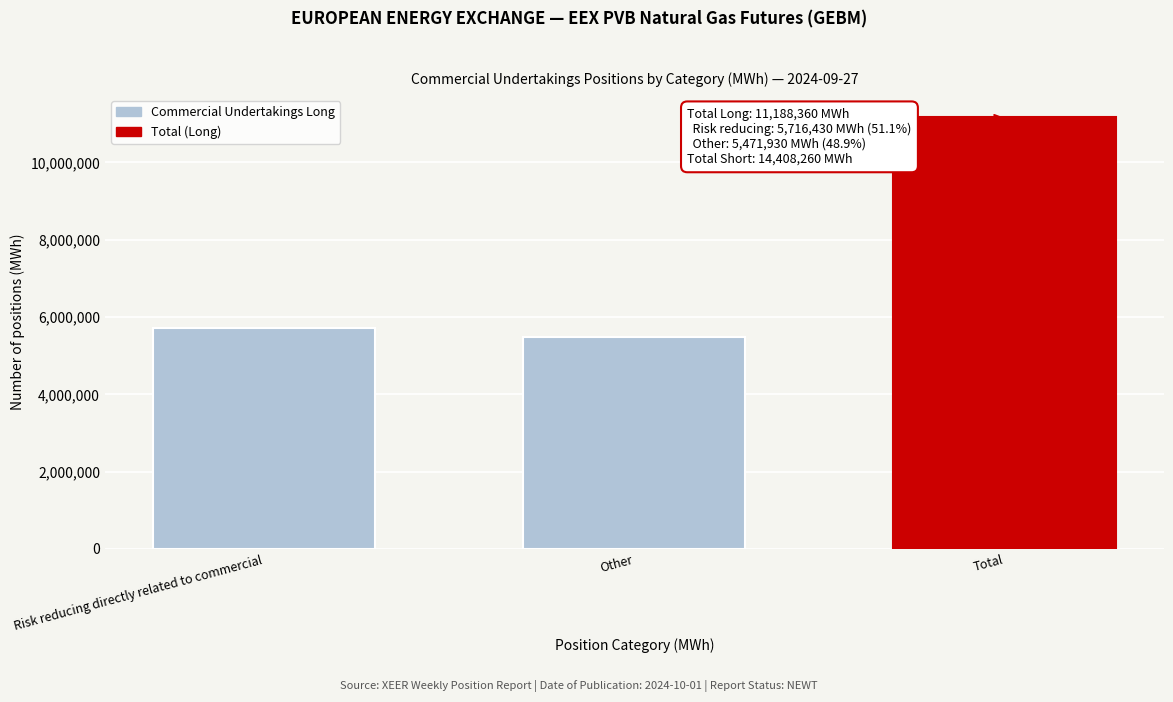

Reading left to right, extract all data points from this chart.

Risk reducing directly related to commercial=5716430	Other=5471930	Total=11188360